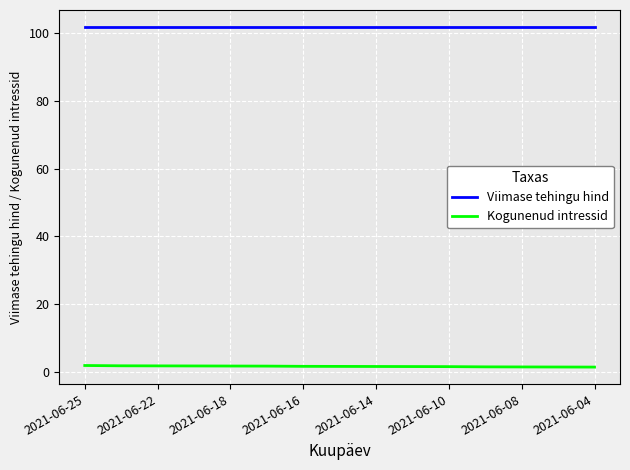

List the series in order of their peak value, lowest first.

Kogunenud intressid, Viimase tehingu hind